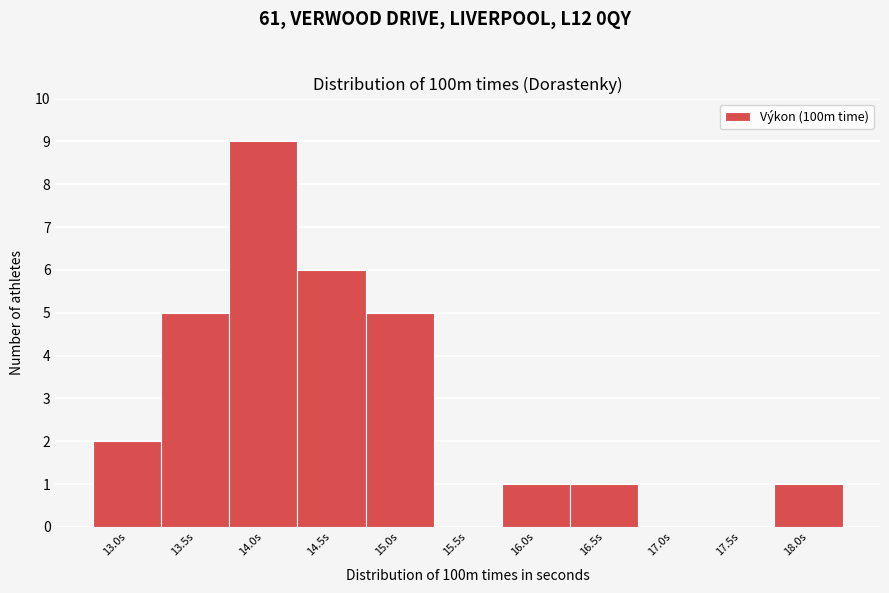

Reading left to right, transcribe all the data shown in this chart.

13.0s=2	13.5s=5	14.0s=9	14.5s=6	15.0s=5	15.5s=0	16.0s=1	16.5s=1	17.0s=0	17.5s=0	18.0s=1